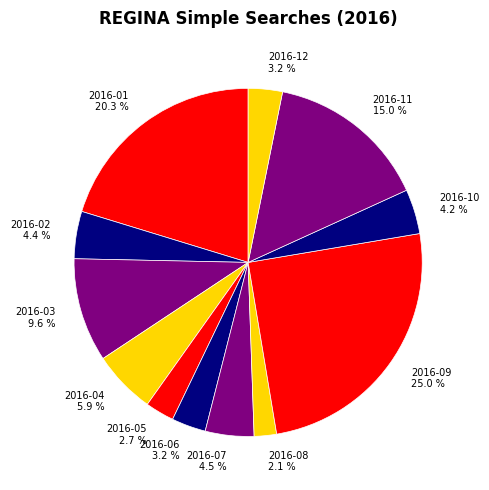

Does 2016-11 account for over 50% of the chart?

No